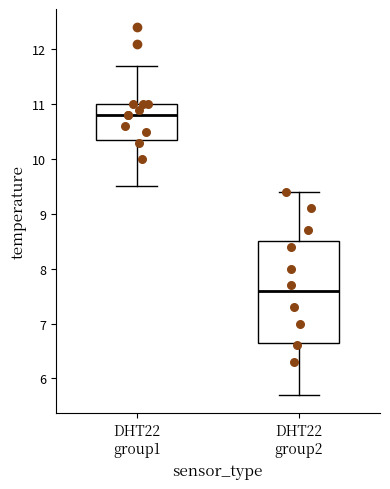

Reading left to right, read every box against the y-axis: the position of its median line, the range the box covers, and the ends of its whiskers. The values are not printed on the chart, so give them approximately, as read against the axis.

DHT22 group1: median 10.8, box 10.4 to 11.0, whiskers 9.5 to 11.7
DHT22 group2: median 7.6, box 6.7 to 8.5, whiskers 5.7 to 9.4